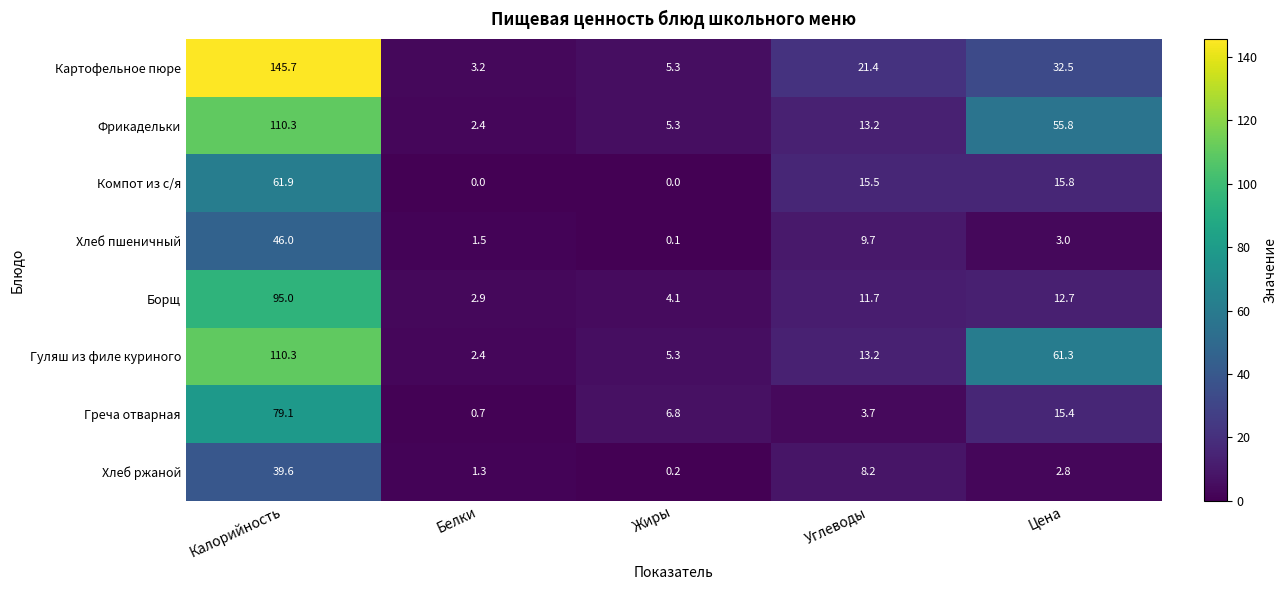

At which label does Хлеб ржаной reach its peak?

Калорийность